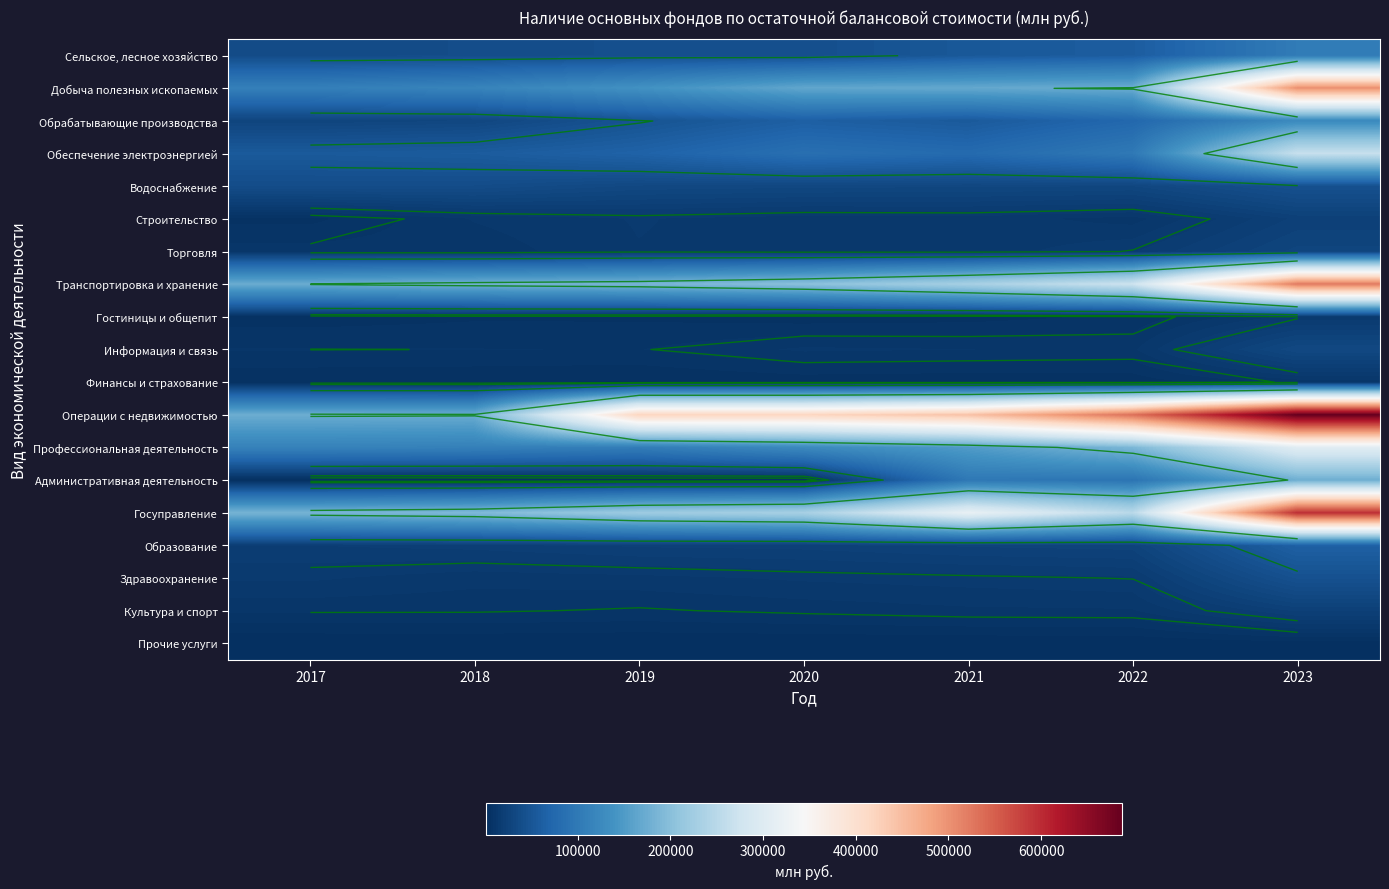

Which has a higher value, 2020 or 2021?

2021